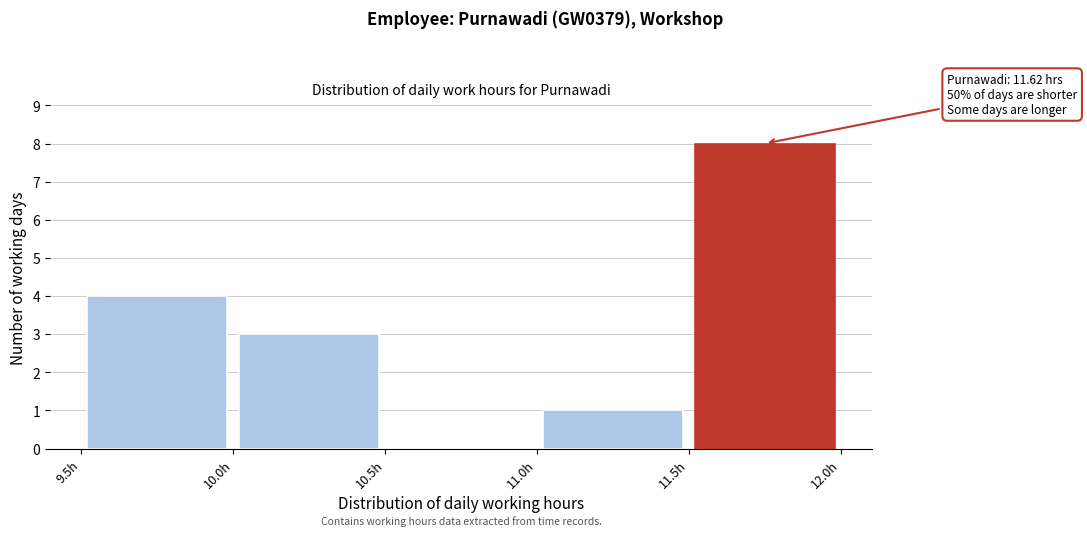

Over which range of the x-axis is the bar tallest?

11.5 to 12.0